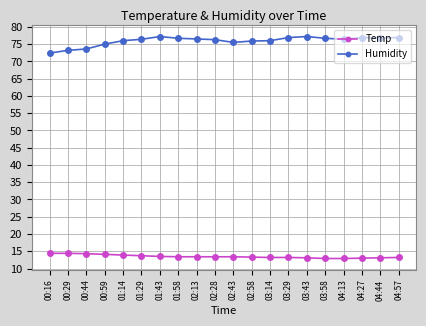

True or false: Temp and Humidity cross at least once.

False